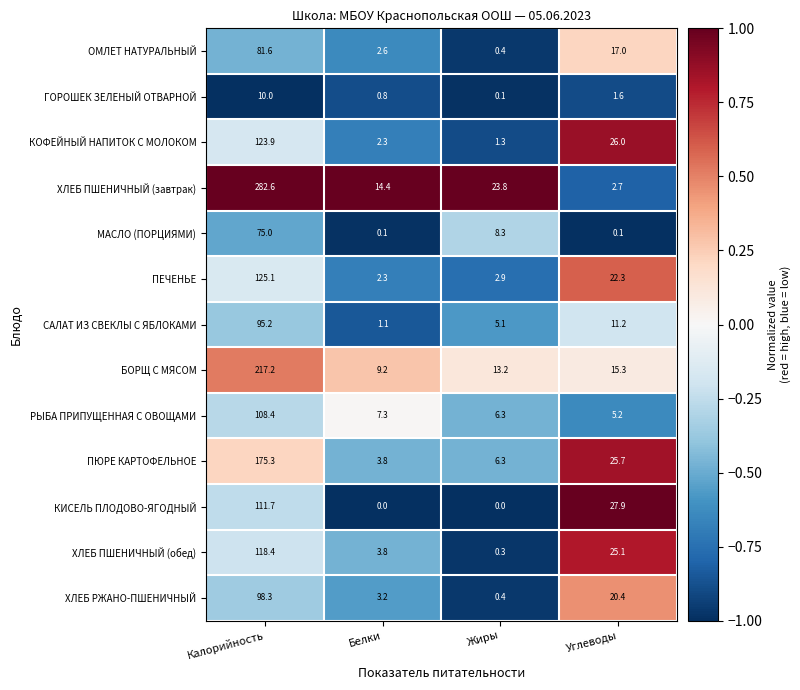

At which label does КОФЕЙНЫЙ НАПИТОК С МОЛОКОМ reach its peak?

Калорийность